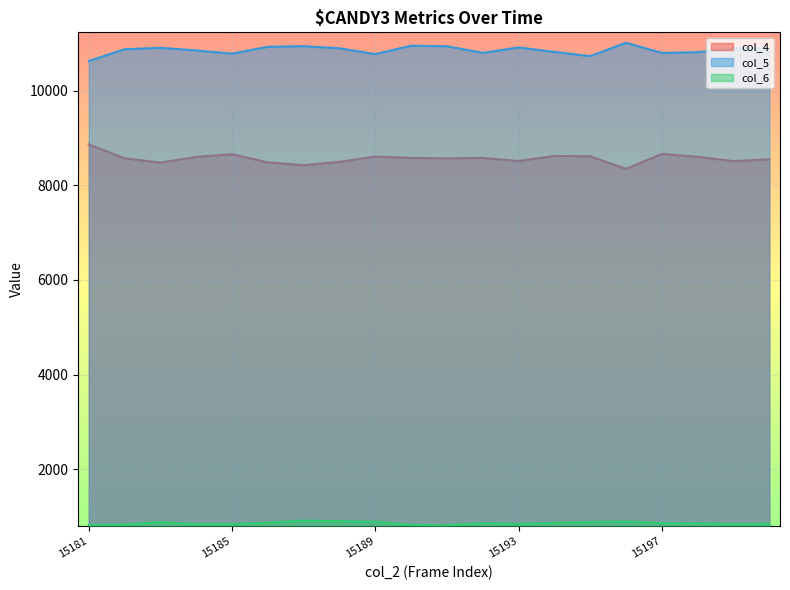

Reading left to right, list all the values displayed in this chart.

col_4: 8861	8570	8479	8599	8656	8483	8424	8494	8607	8577	8569	8577	8514	8619	8612	8346	8661	8601	8510	8548
col_5: 10626	10873	10903	10848	10780	10925	10938	10893	10771	10947	10936	10797	10911	10817	10728	11010	10796	10811	10893	10898
col_6: 827	833	887	842	846	873	917	905	895	826	817	865	847	870	886	900	865	864	845	853